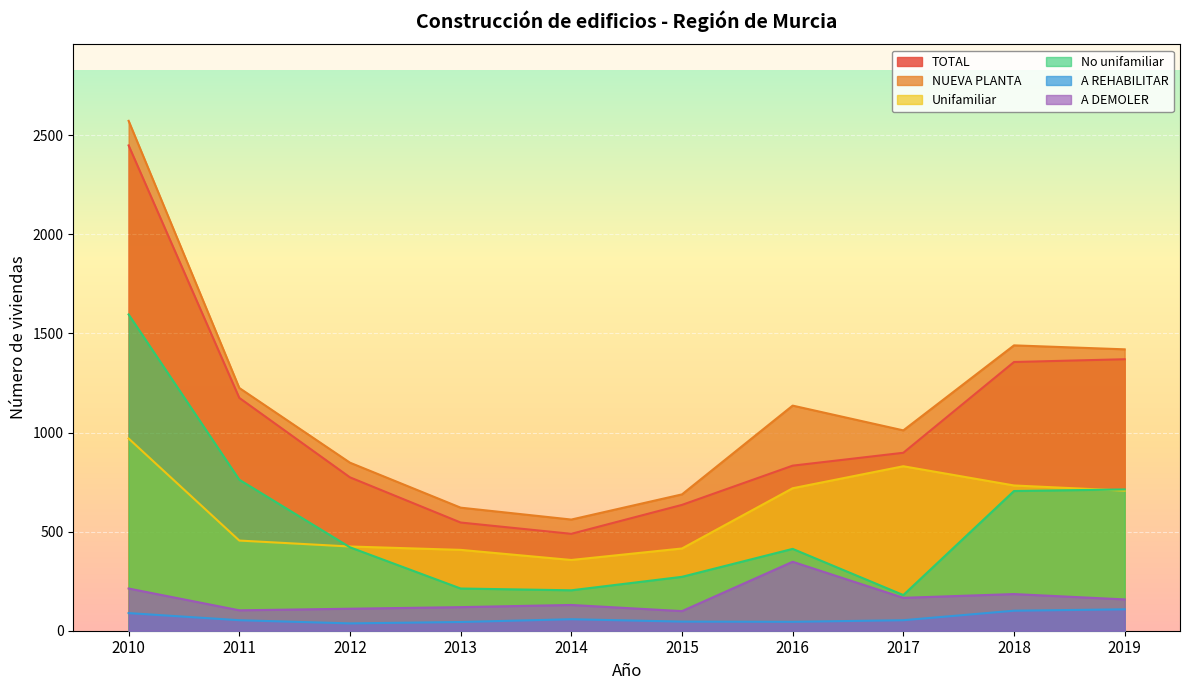

True or false: Unifamiliar and TOTAL cross at least once.

False